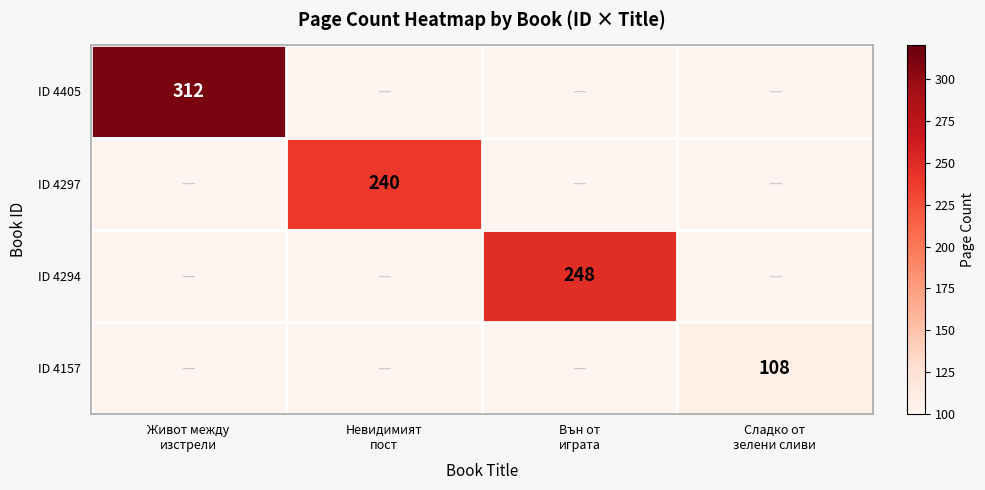

The ID 4297 series shows 0 at Живот между изстрели. True or false?

True